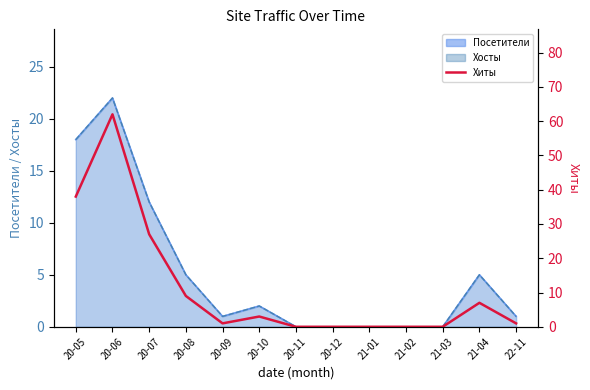

What is the greatest value displayed?

62